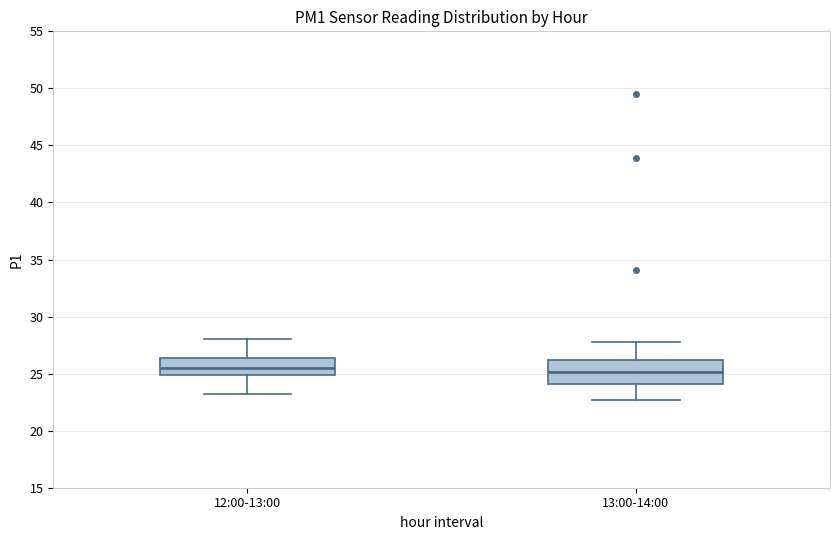

Reading left to right, read every box against the y-axis: the position of its median line, the range the box covers, and the ends of its whiskers. The values are not printed on the chart, so give them approximately, as read against the axis.

12:00-13:00: median 25.5, box 25.0 to 26.5, whiskers 23.0 to 28.0
13:00-14:00: median 25.0, box 24.0 to 26.0, whiskers 22.5 to 28.0